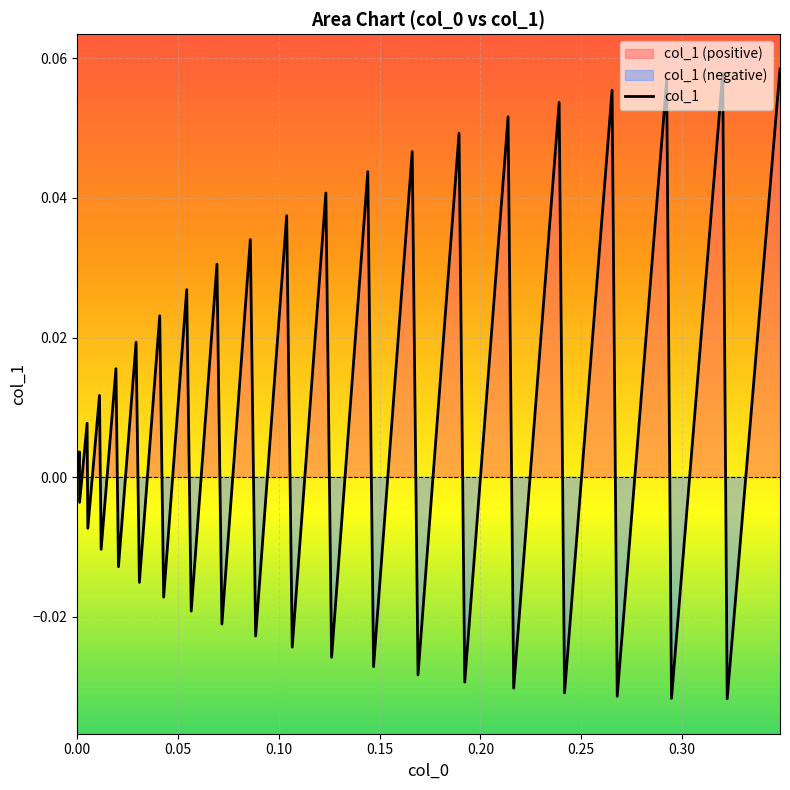

How many positive values are there?

20